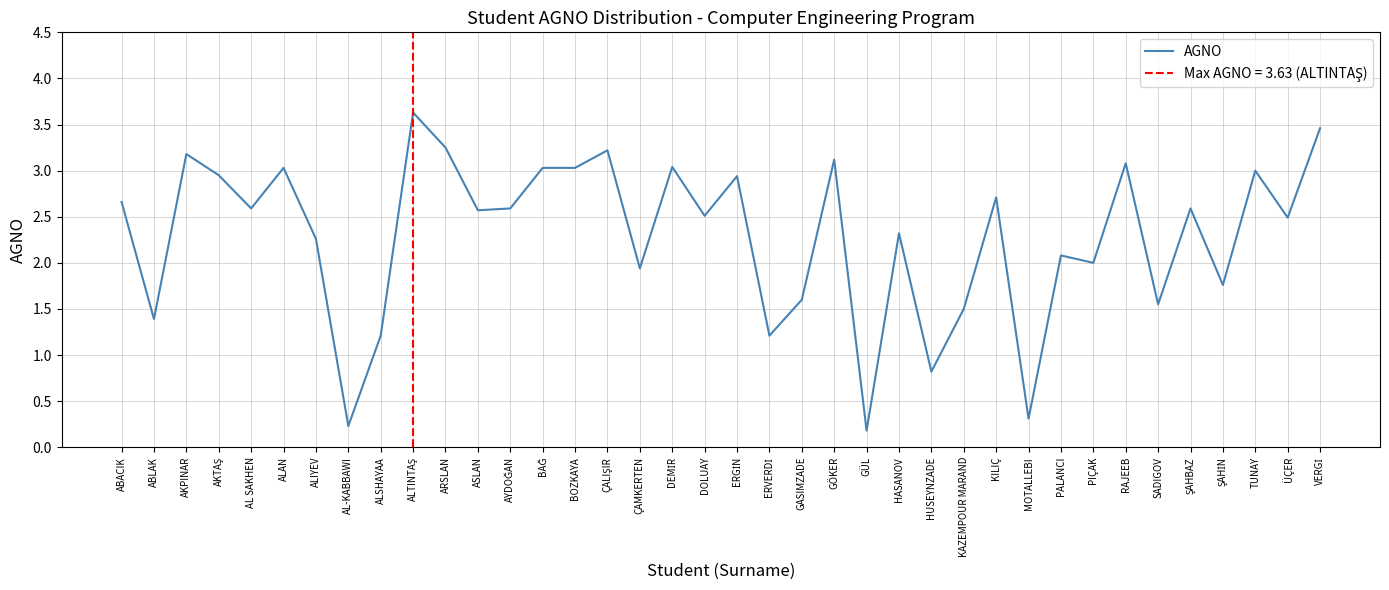

Approximately how many times larger is the value at ALTINTAŞ compared to TUNAY?

1.2